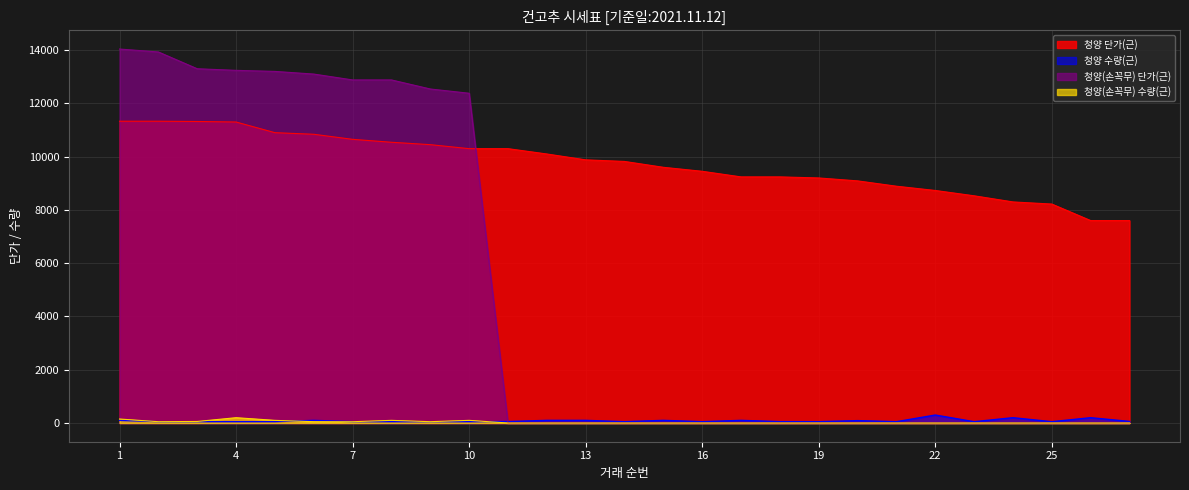

Count the number of categories in the chart.

27